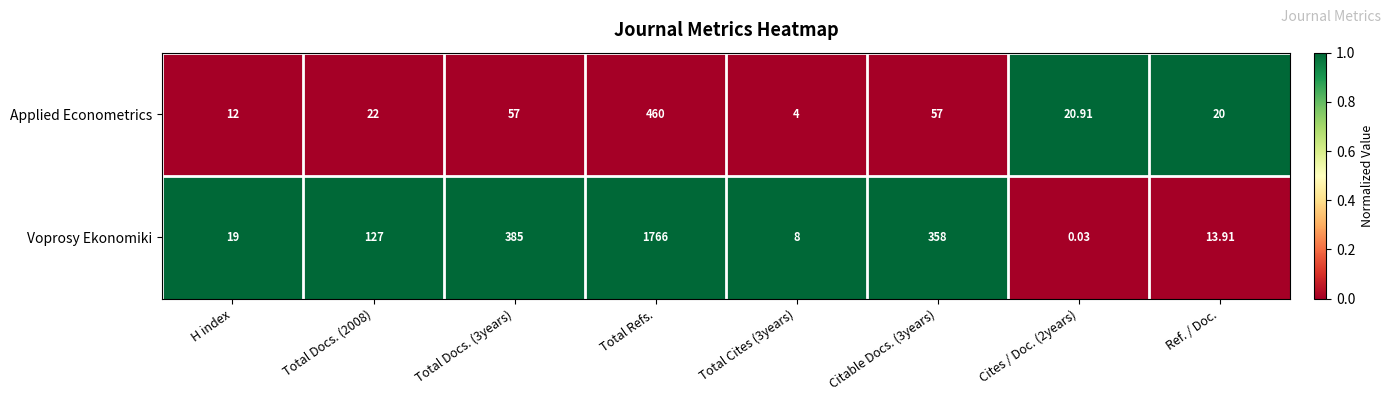

Between Total Cites (3years) and Citable Docs. (3years), which series saw the biggest shift?

Voprosy Ekonomiki